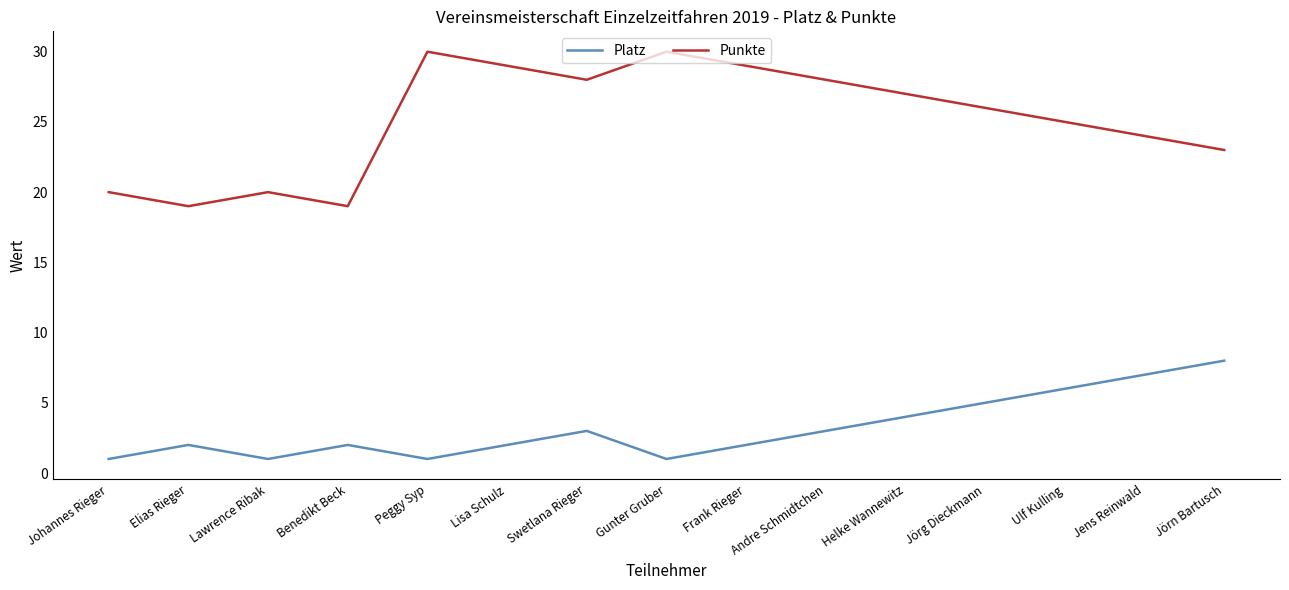

Where is the first local minimum for Platz?

Lawrence Ribak